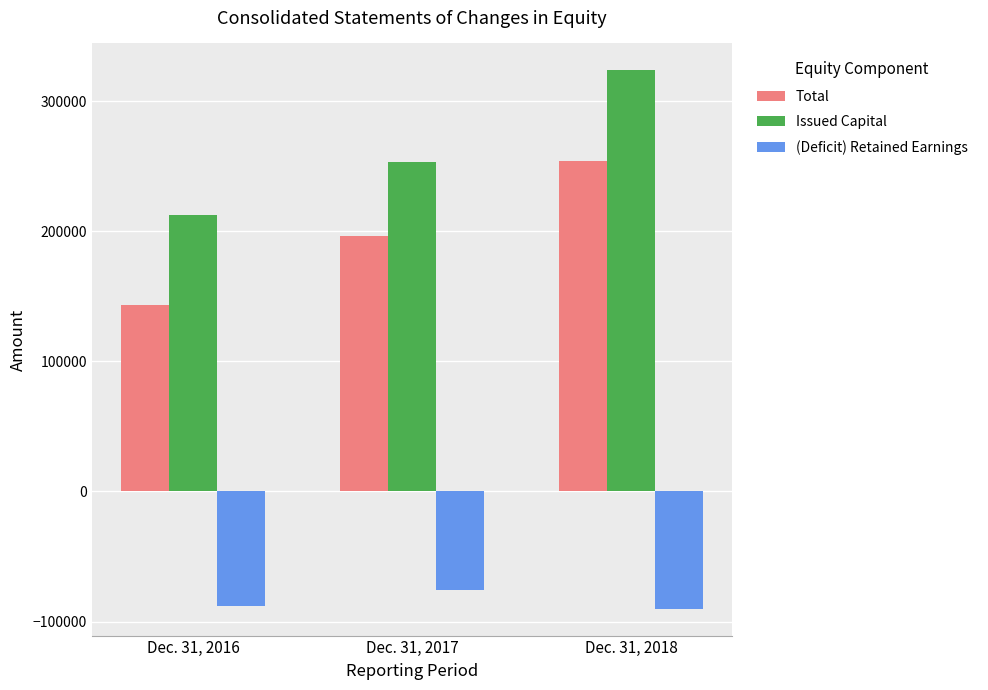

The Issued Capital series shows 253491 at Dec. 31, 2017. True or false?

True